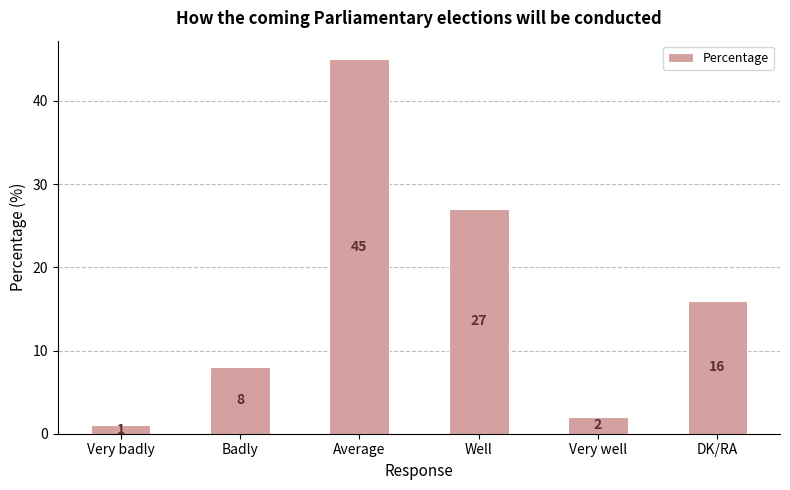

Is it true that the value at Well is 27?

True